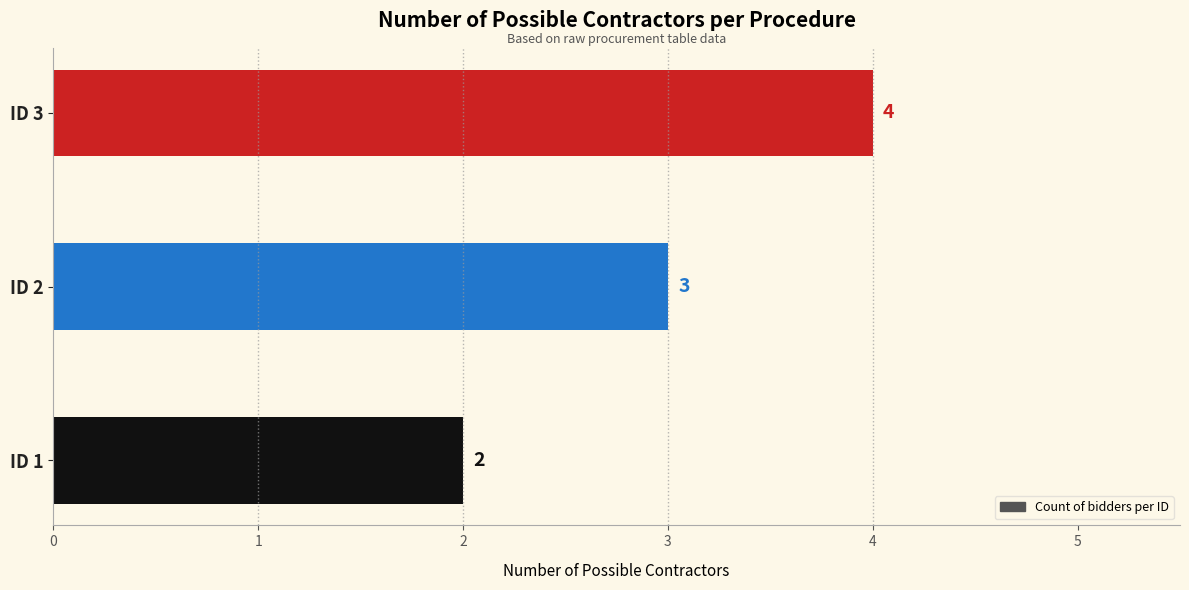

What is the maximum value shown in the chart?

4